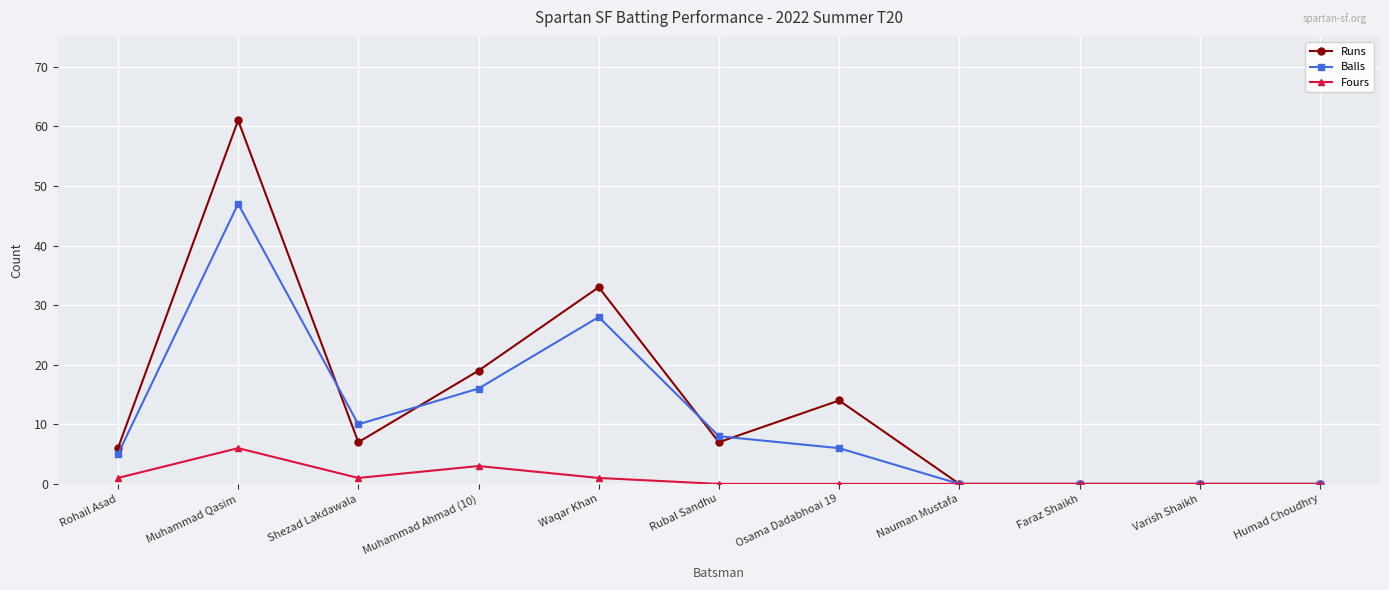

At which label is Balls closest to 23?

Waqar Khan